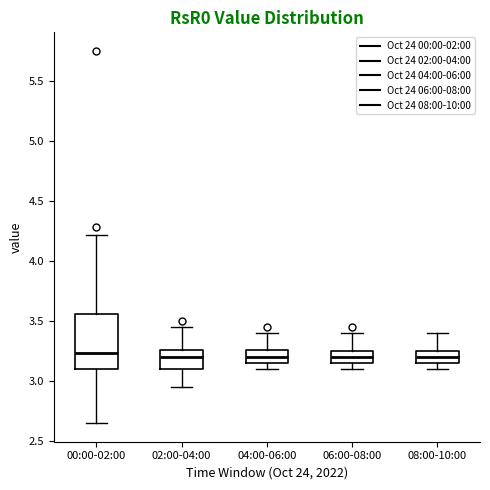

Comparing the boxes themselves (not the whiskers), which one is the tallest?

00:00-02:00